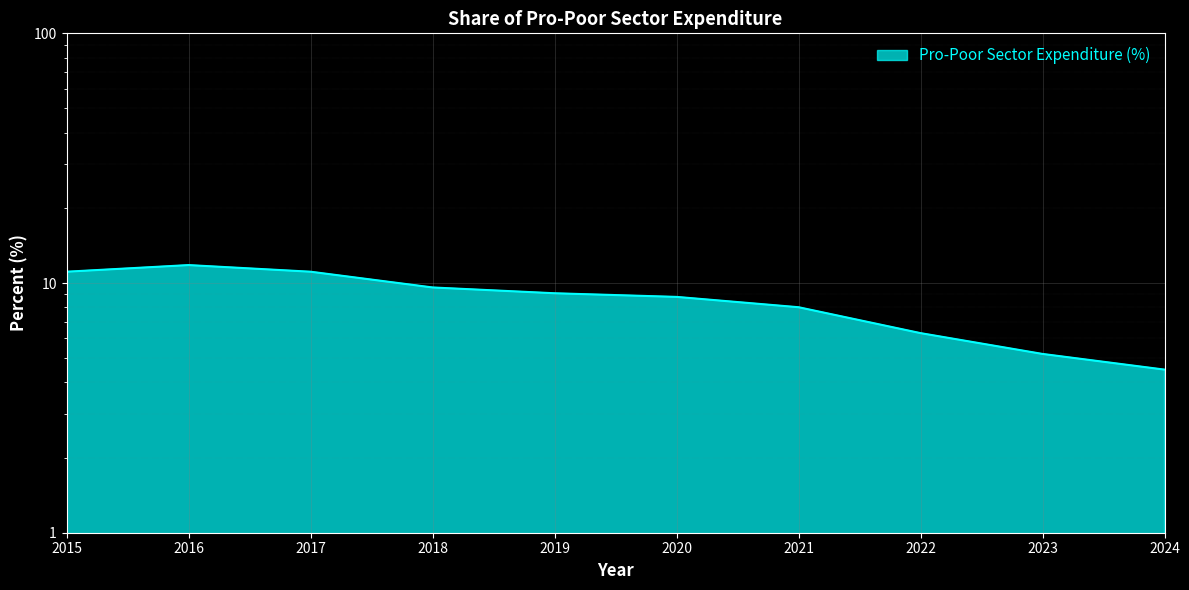

True or false: the data has more than 2 interior local peaks.

False